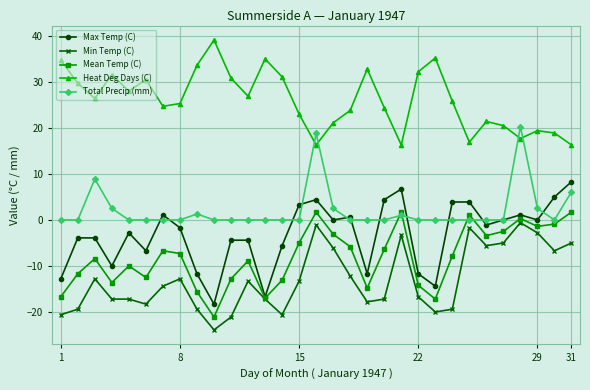

True or false: Mean Temp (C) and Heat Deg Days (C) intersect in this chart.

False